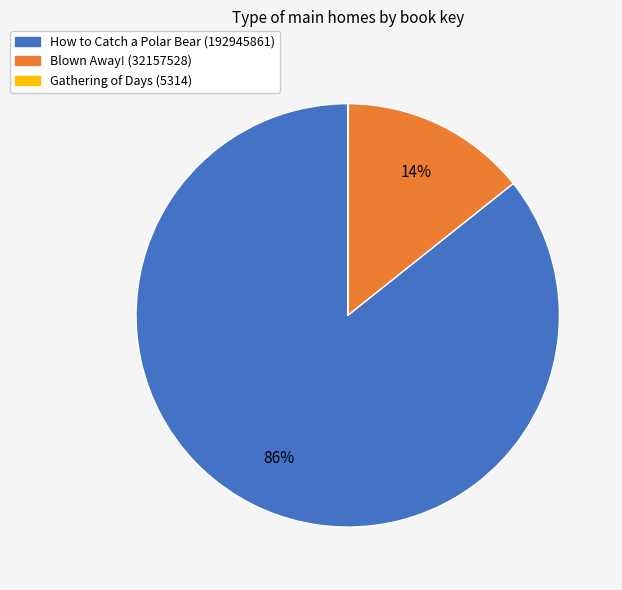

Do Blown Away! (32157528) and How to Catch a Polar Bear (192945861) together represent more than half of the pie?

Yes